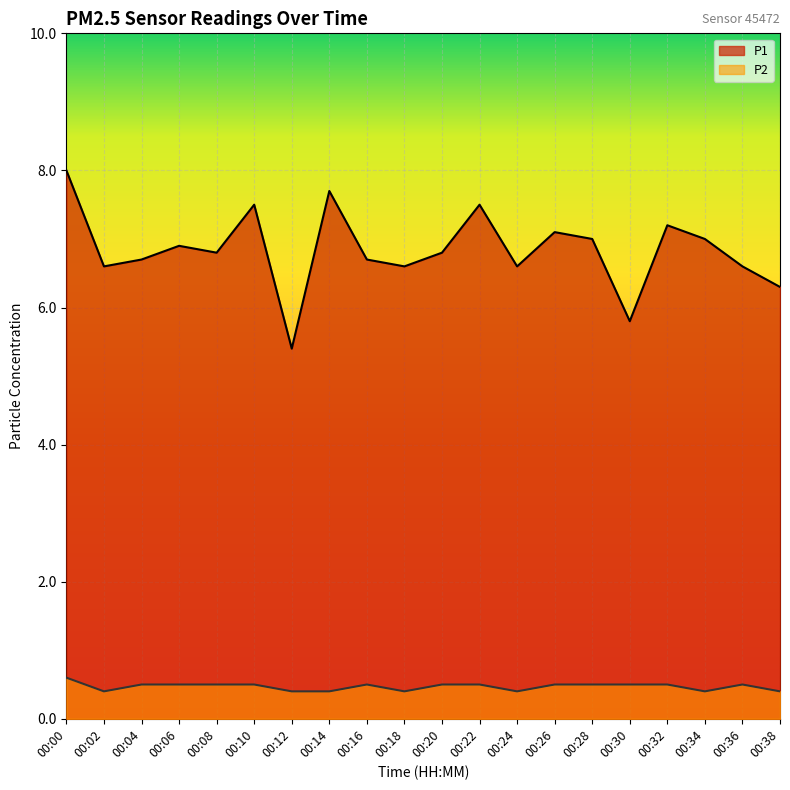

List the series in order of their peak value, highest first.

P1, P2